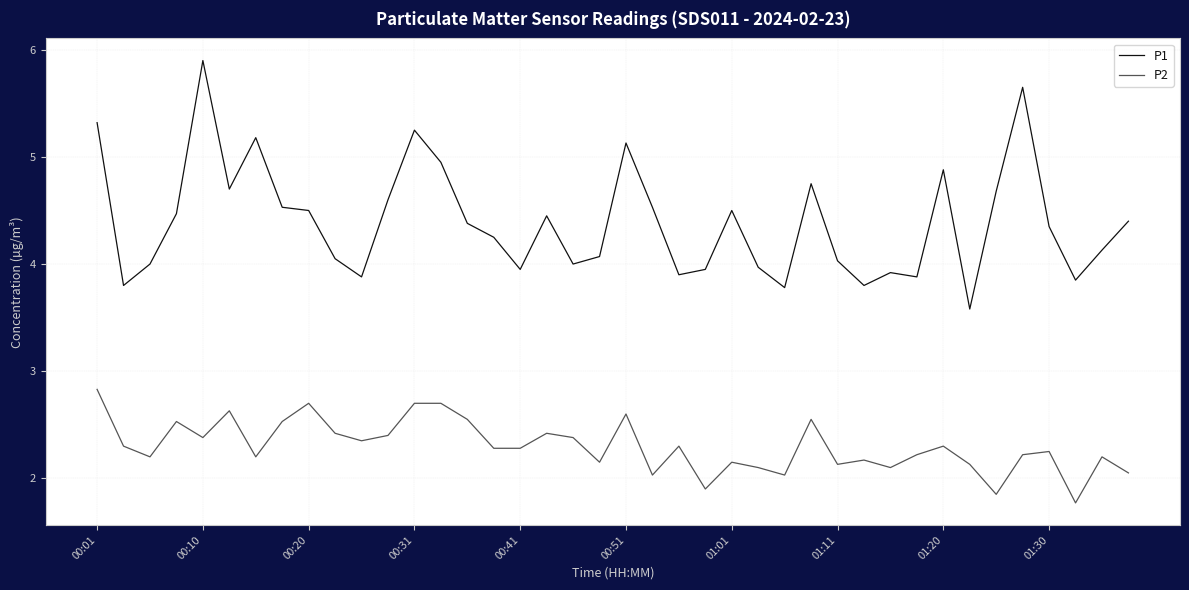

Which series has the widest spread of values?

P1